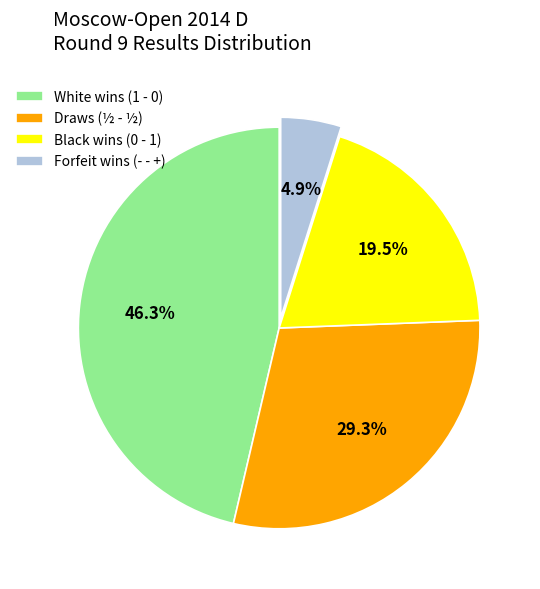

Is there any slice that represents more than half of the pie?

No